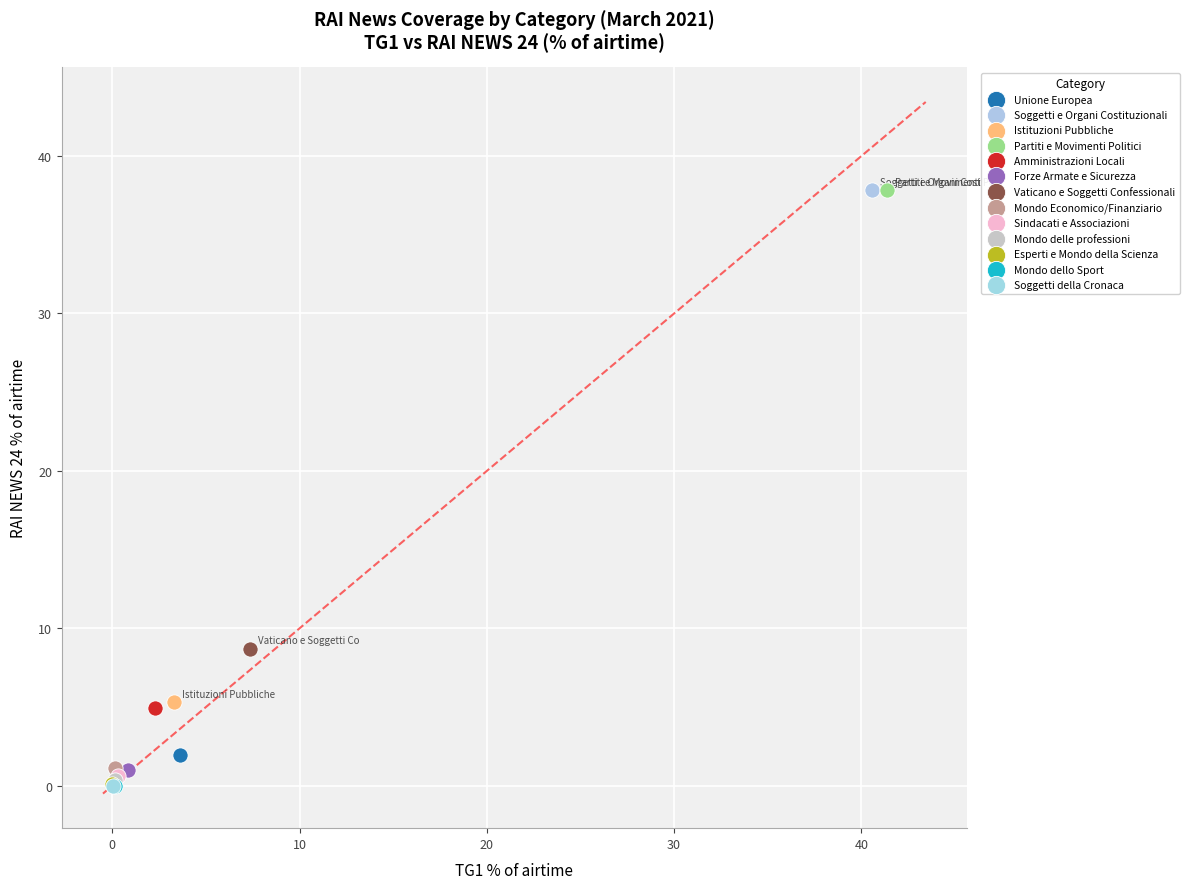

What are all the series names shown in the legend?

Unione Europea, Soggetti e Organi Costituzionali, Istituzioni Pubbliche, Partiti e Movimenti Politici, Amministrazioni Locali, Forze Armate e Sicurezza, Vaticano e Soggetti Confessionali, Mondo Economico/Finanziario, Sindacati e Associazioni, Mondo delle professioni, Esperti e Mondo della Scienza, Mondo dello Sport, Soggetti della Cronaca